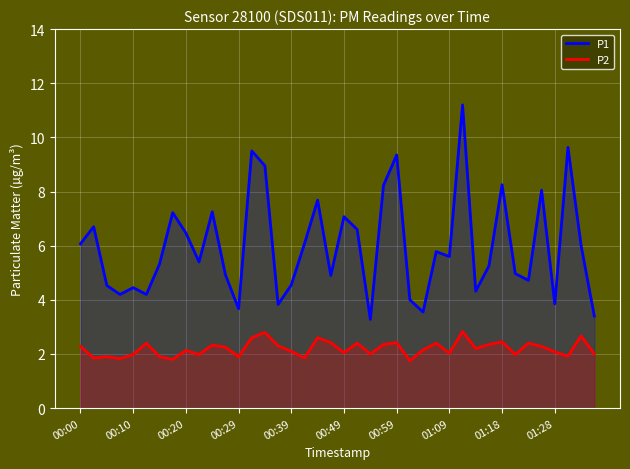

Between 00:49 and 01:28, which series saw the biggest shift?

P1